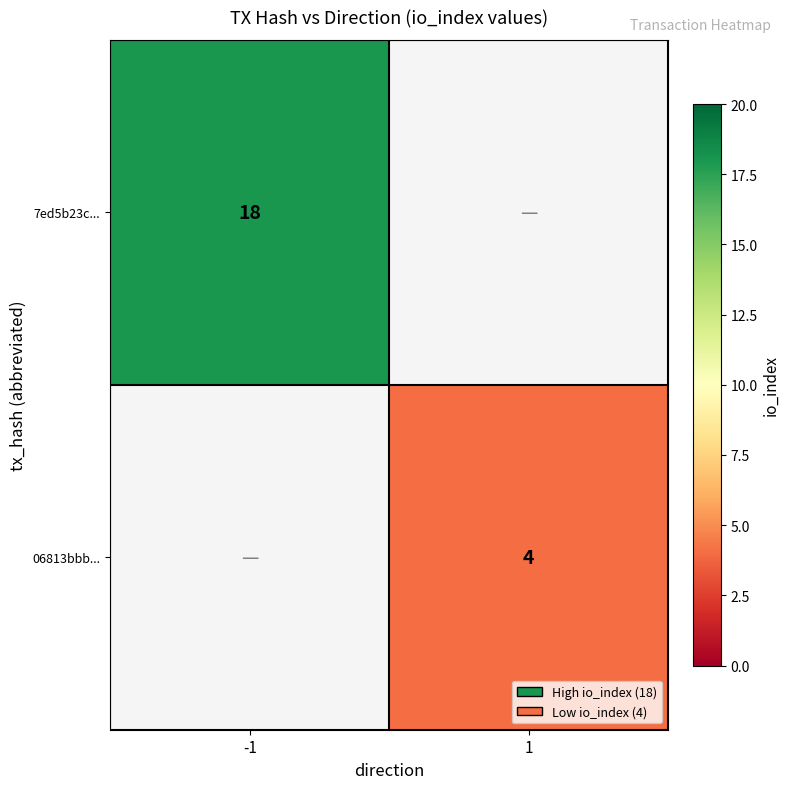

Is the value of 06813bbb... at 1 greater than the value of 7ed5b23c... at -1?

No